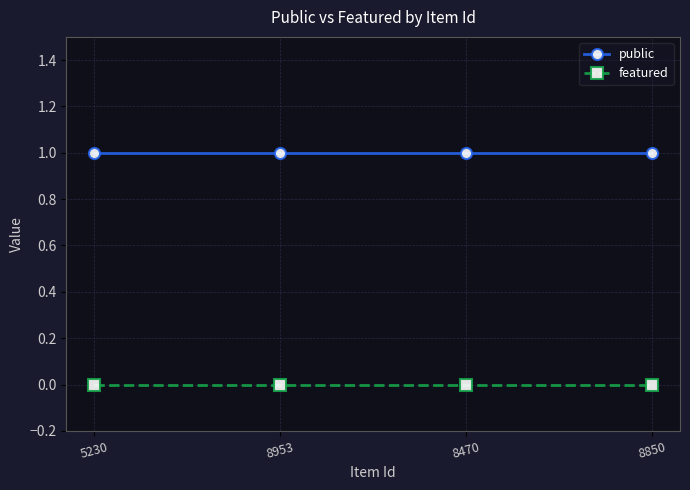

The public series shows 2 at 8470. True or false?

False